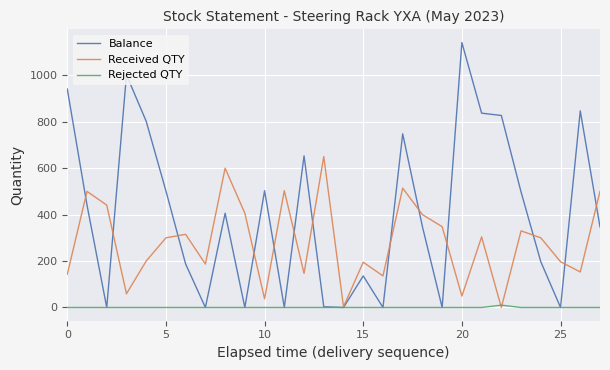

How many lines are shown in the chart?

3